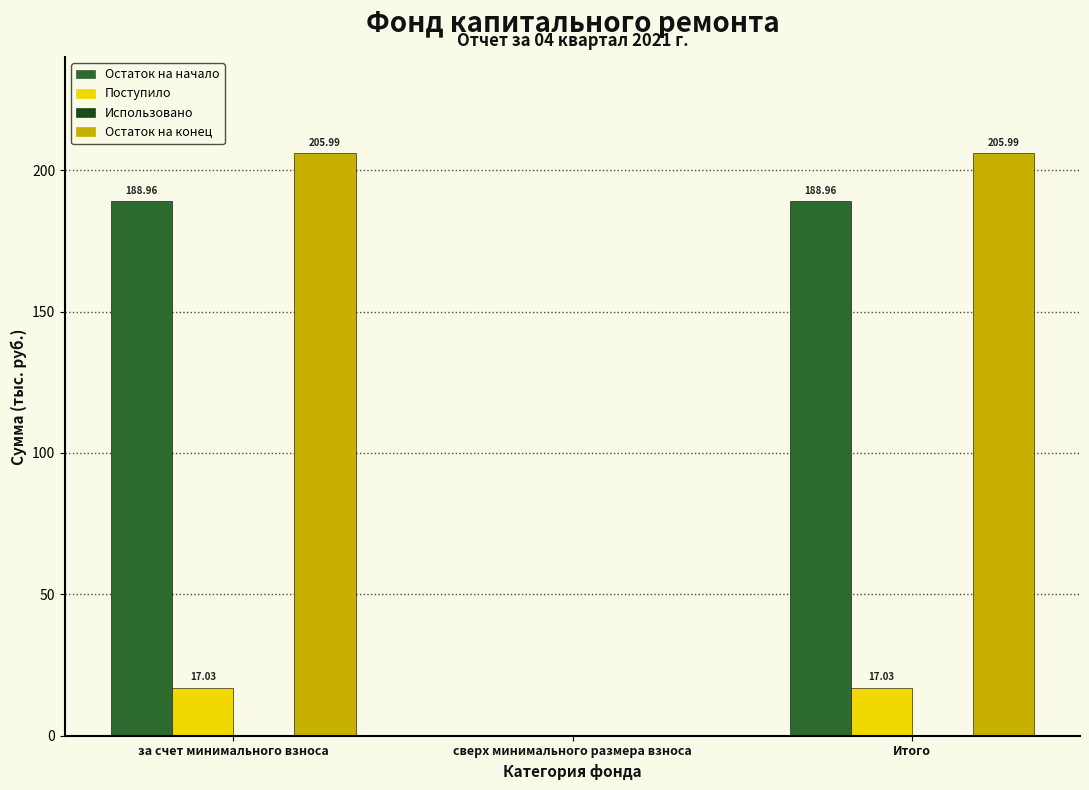

Which series has the largest total across all categories?

Остаток на конец